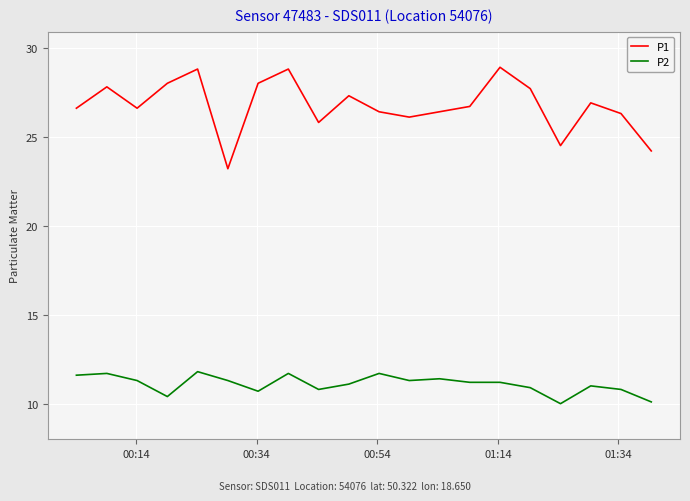

Which series has the widest spread of values?

P1